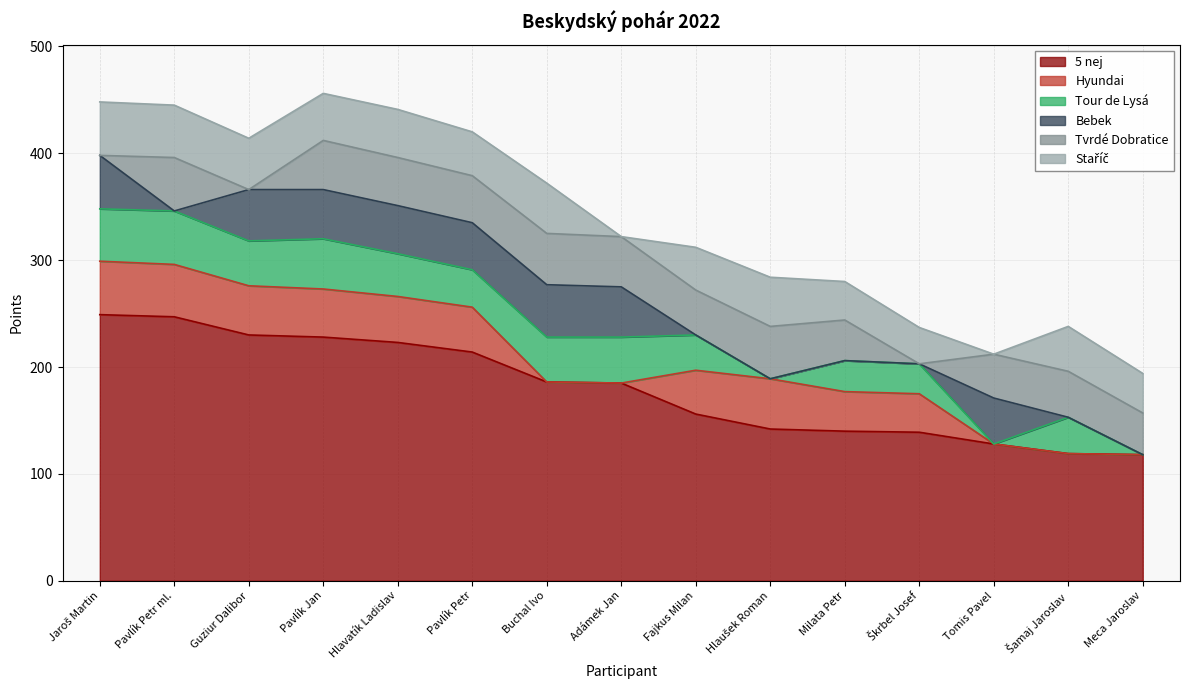

Reading left to right, list all the values displayed in this chart.

5 nej: Jaroš Martin=249	Pavlík Petr ml.=247	Guziur Dalibor=230	Pavlík Jan=228	Hlavatík Ladislav=223	Pavlík Petr=214	Buchal Ivo=186	Adámek Jan=185	Fajkus Milan=156	Hlaušek Roman=142	Milata Petr=140	Škrbel Josef=139	Tomis Pavel=128	Šamaj Jaroslav=119	Meca Jaroslav=118
Hyundai: Jaroš Martin=50	Pavlík Petr ml.=49	Guziur Dalibor=46	Pavlík Jan=45	Hlavatík Ladislav=43	Pavlík Petr=42	Buchal Ivo=0	Adámek Jan=0	Fajkus Milan=41	Hlaušek Roman=47	Milata Petr=37	Škrbel Josef=36	Tomis Pavel=0	Šamaj Jaroslav=0	Meca Jaroslav=0
Tour de Lysá: Jaroš Martin=49	Pavlík Petr ml.=50	Guziur Dalibor=42	Pavlík Jan=47	Hlavatík Ladislav=40	Pavlík Petr=35	Buchal Ivo=42	Adámek Jan=43	Fajkus Milan=33	Hlaušek Roman=0	Milata Petr=29	Škrbel Josef=28	Tomis Pavel=0	Šamaj Jaroslav=34	Meca Jaroslav=0
Bebek: Jaroš Martin=50	Pavlík Petr ml.=0	Guziur Dalibor=48	Pavlík Jan=46	Hlavatík Ladislav=45	Pavlík Petr=44	Buchal Ivo=49	Adámek Jan=47	Fajkus Milan=0	Hlaušek Roman=0	Milata Petr=0	Škrbel Josef=0	Tomis Pavel=43	Šamaj Jaroslav=0	Meca Jaroslav=0
Tvrdé Dobratice: Jaroš Martin=0	Pavlík Petr ml.=50	Guziur Dalibor=0	Pavlík Jan=46	Hlavatík Ladislav=45	Pavlík Petr=44	Buchal Ivo=48	Adámek Jan=47	Fajkus Milan=42	Hlaušek Roman=49	Milata Petr=38	Škrbel Josef=0	Tomis Pavel=41	Šamaj Jaroslav=43	Meca Jaroslav=39
Staříč: Jaroš Martin=50	Pavlík Petr ml.=49	Guziur Dalibor=48	Pavlík Jan=44	Hlavatík Ladislav=45	Pavlík Petr=41	Buchal Ivo=47	Adámek Jan=0	Fajkus Milan=40	Hlaušek Roman=46	Milata Petr=36	Škrbel Josef=34	Tomis Pavel=0	Šamaj Jaroslav=42	Meca Jaroslav=37